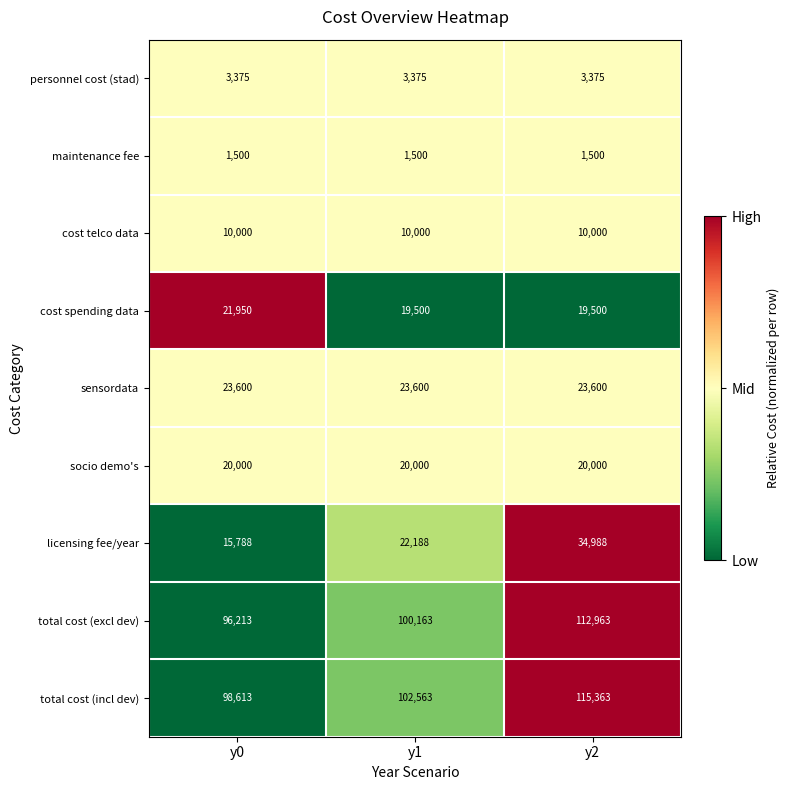

Which label corresponds to the largest value in the chart?

y2